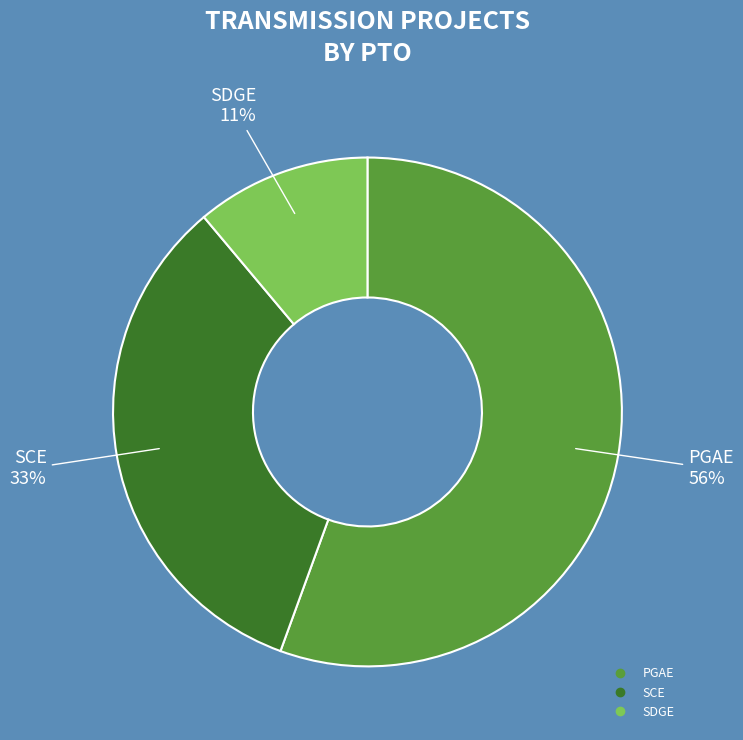

Is SCE the majority of the pie?

No